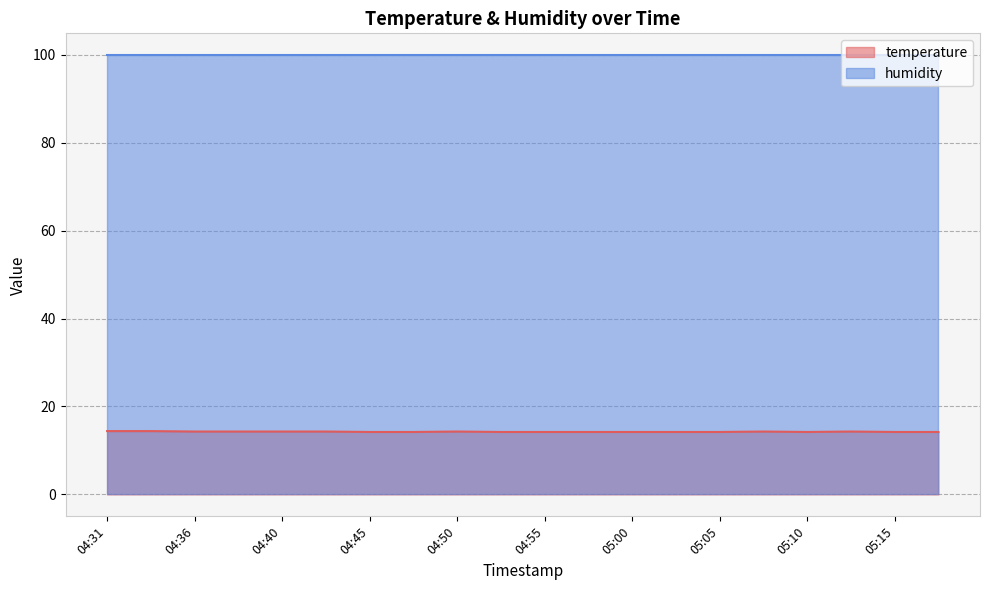

What is the difference between the maximum and minimum values?

0.2